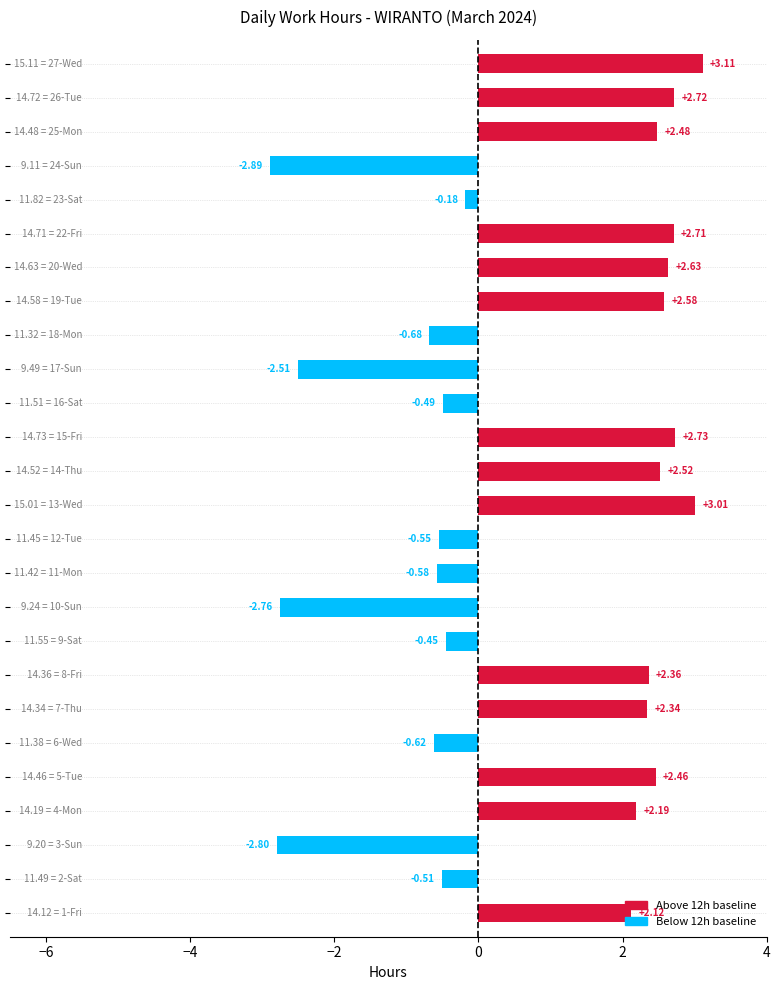

What is the sum of all values?

20.9